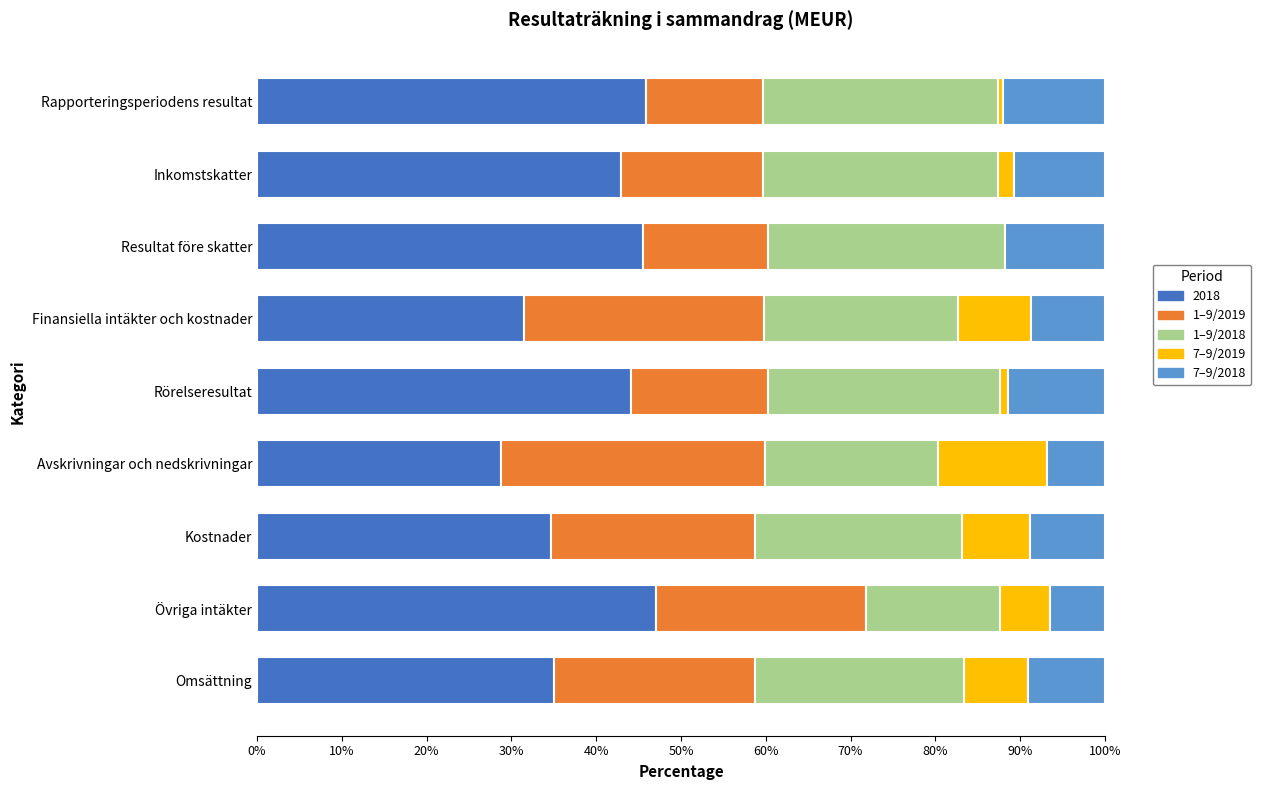

What is the approximate value of 2018 at Kostnader?

34.7